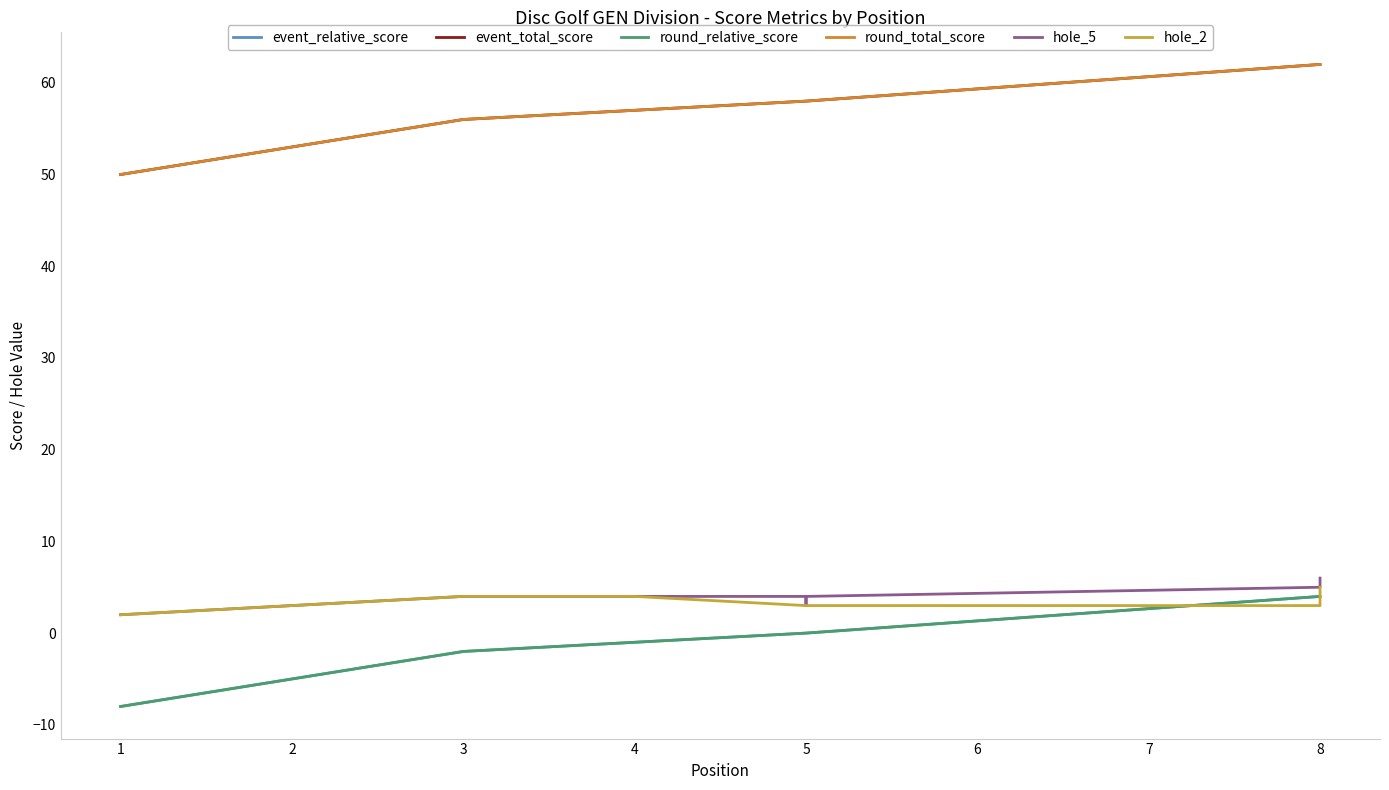

Is it true that event_relative_score equals -8 at 1?

True